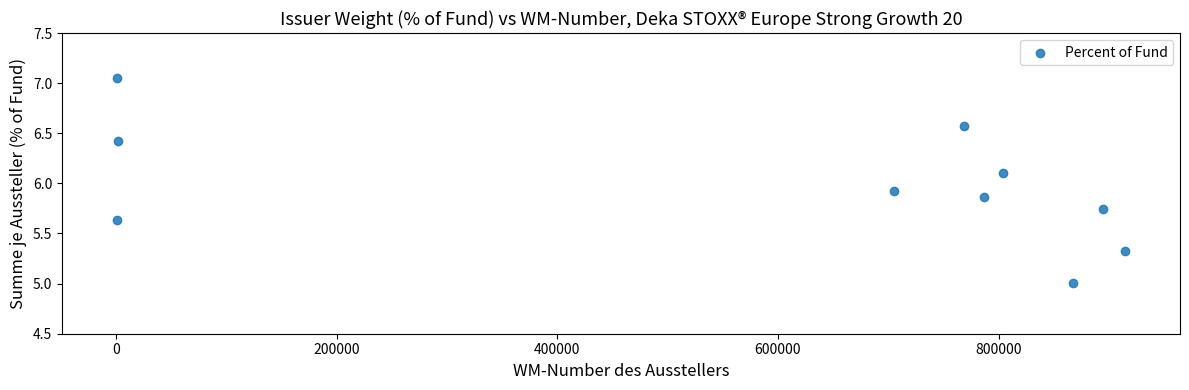

What is the range of Y values (max minus min)?

2.0